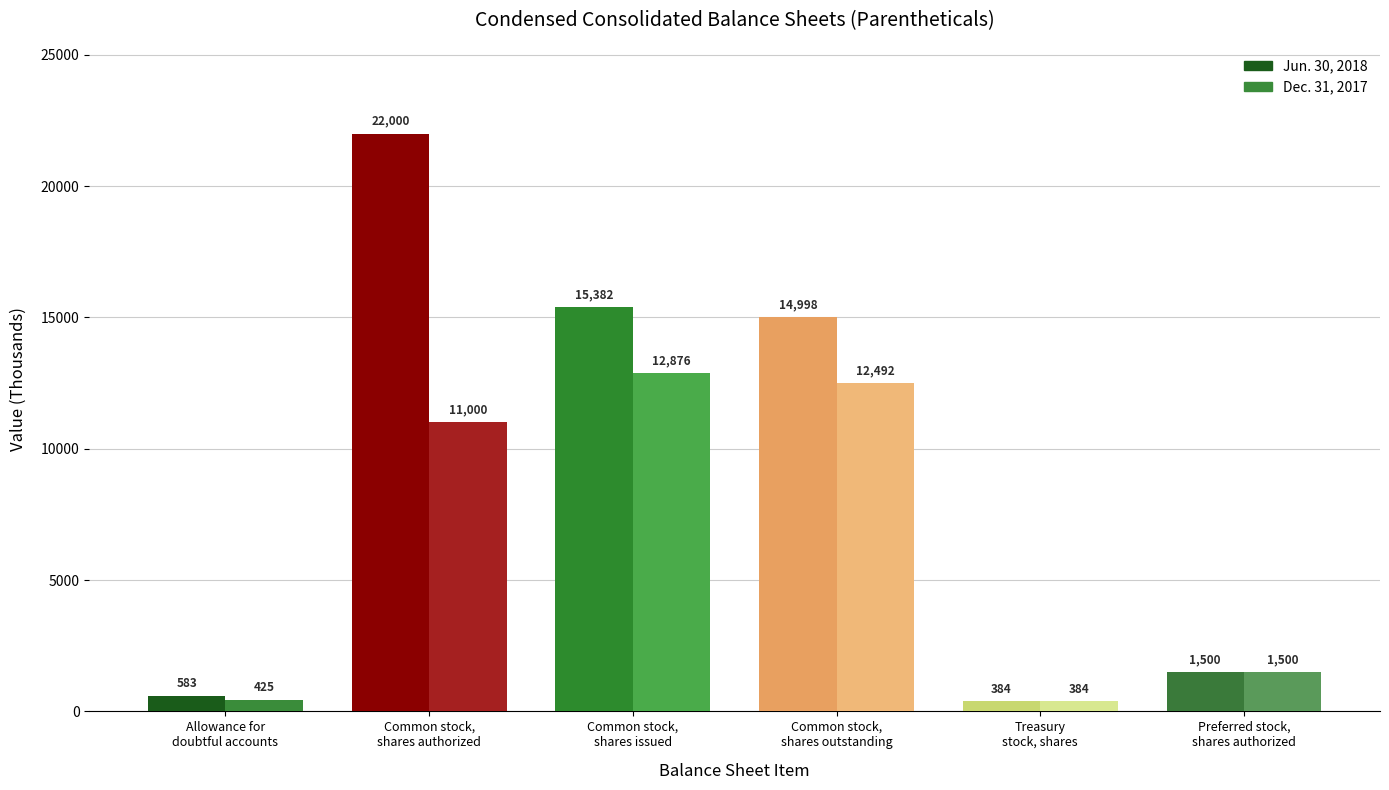

What is the difference between the Dec. 31, 2017 values at Common stock, shares outstanding and Allowance for doubtful accounts?

12067